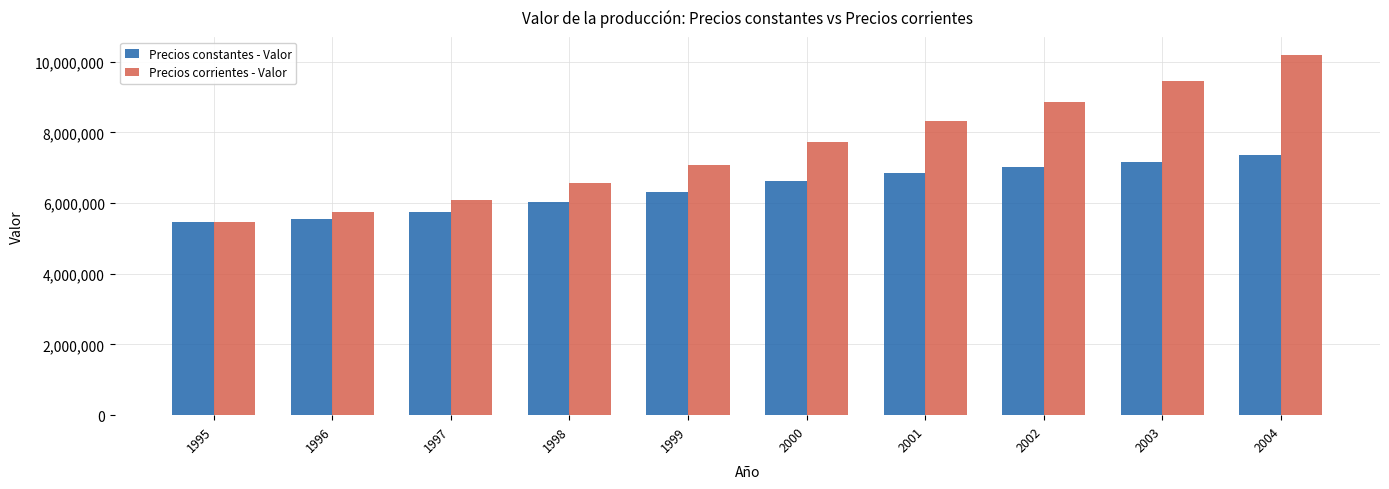

At which label does Precios corrientes - Valor reach its peak?

2004